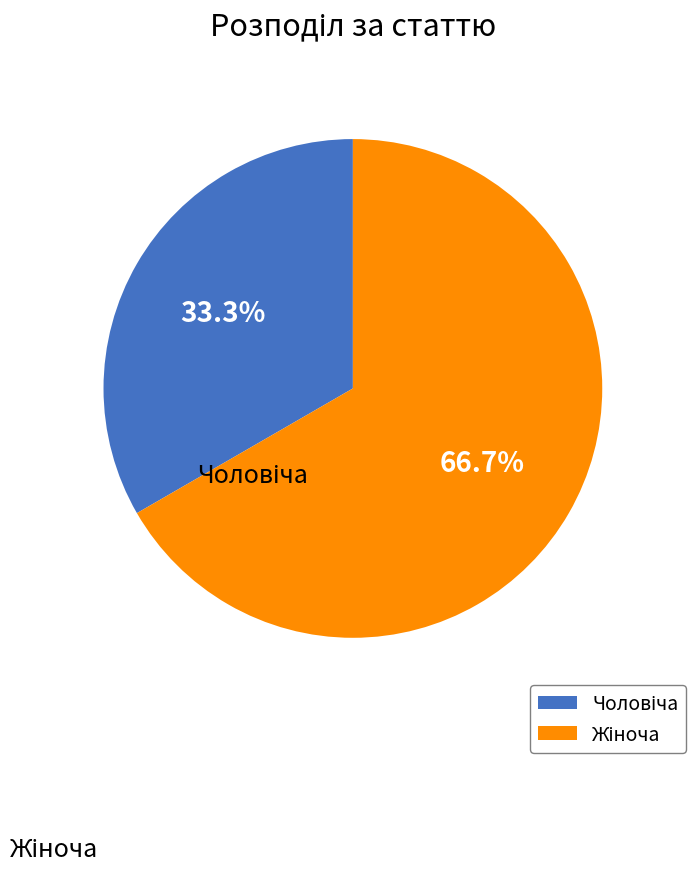

What is the majority slice?

Жіноча